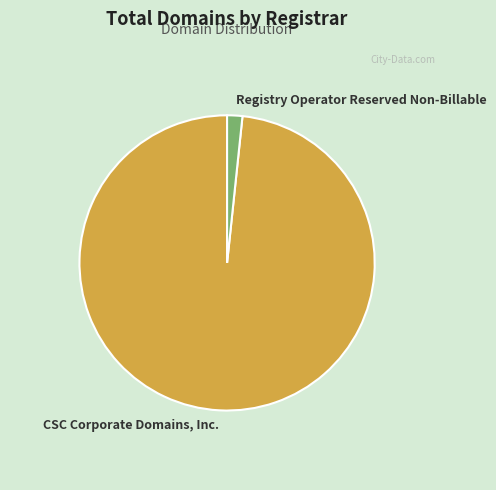

How many slices are in this pie chart?

2